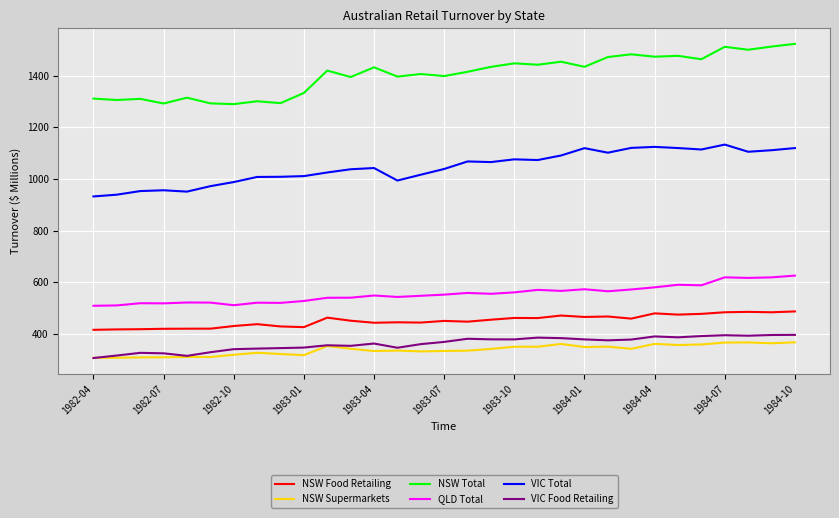

Which series has the largest total across all categories?

NSW Total